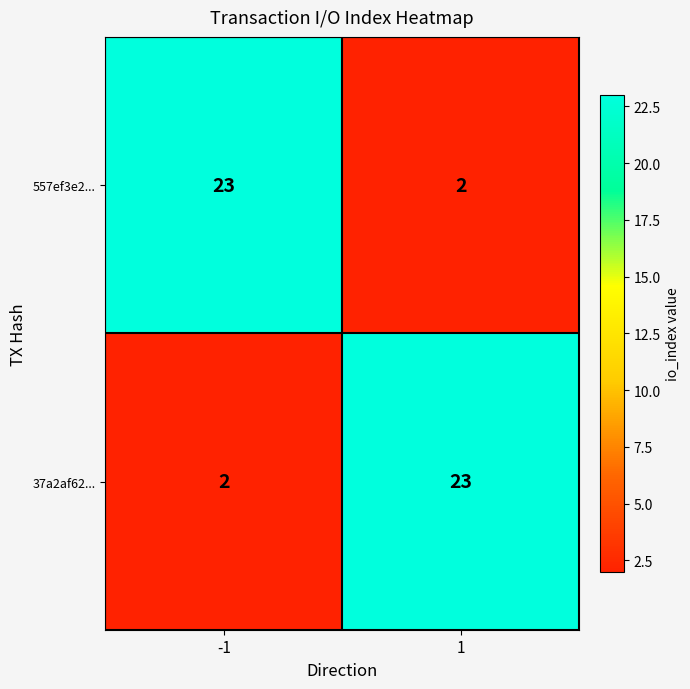

At 1, list the series in order from smallest to largest.

557ef3e2..., 37a2af62...